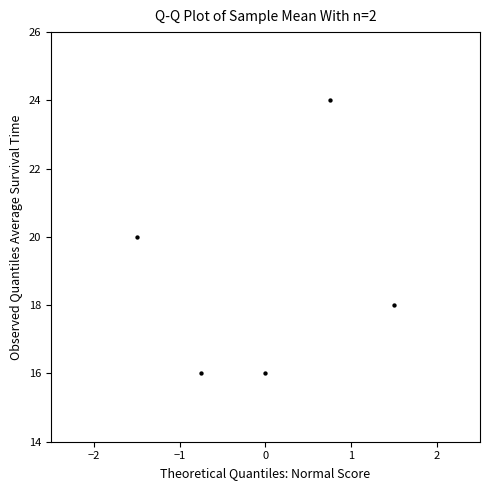

What is the range of Y values (max minus min)?

8